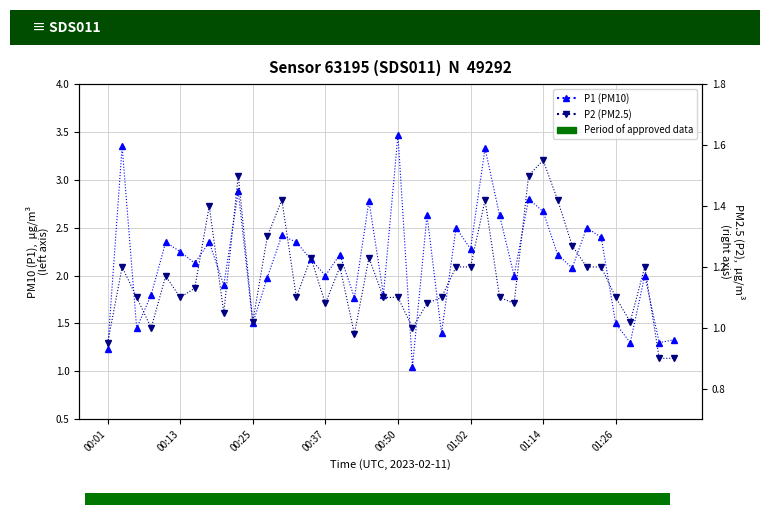

What is the difference between the highest and lowest values at 17?

0.8